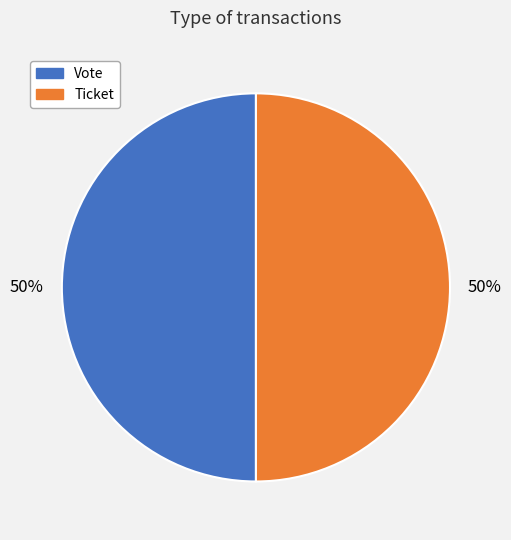

Combined, do Vote and Ticket account for over 50%?

Yes